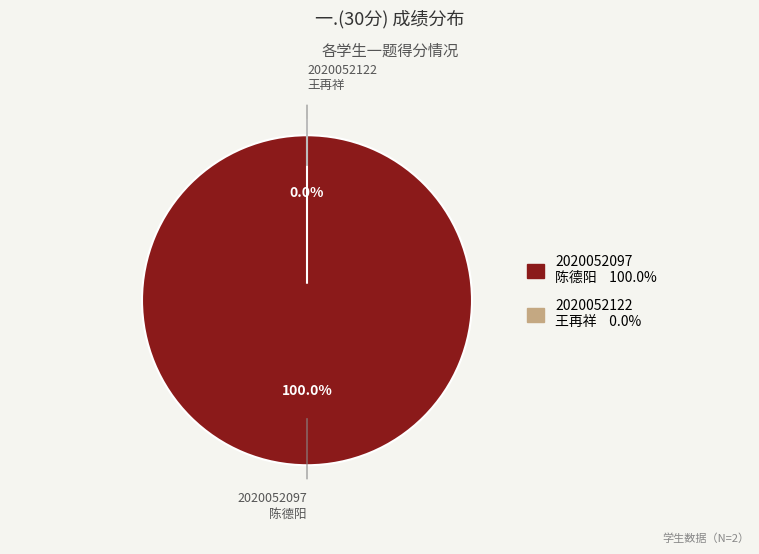

Is 2020052097
陈德阳 the majority of the pie?

Yes